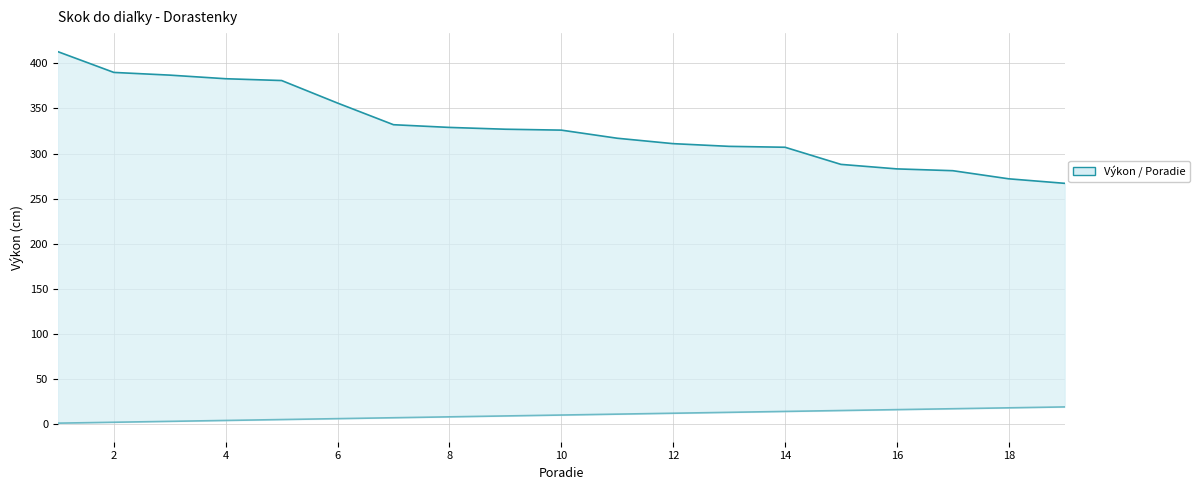

What is the difference between the highest and lowest values at 16?

318